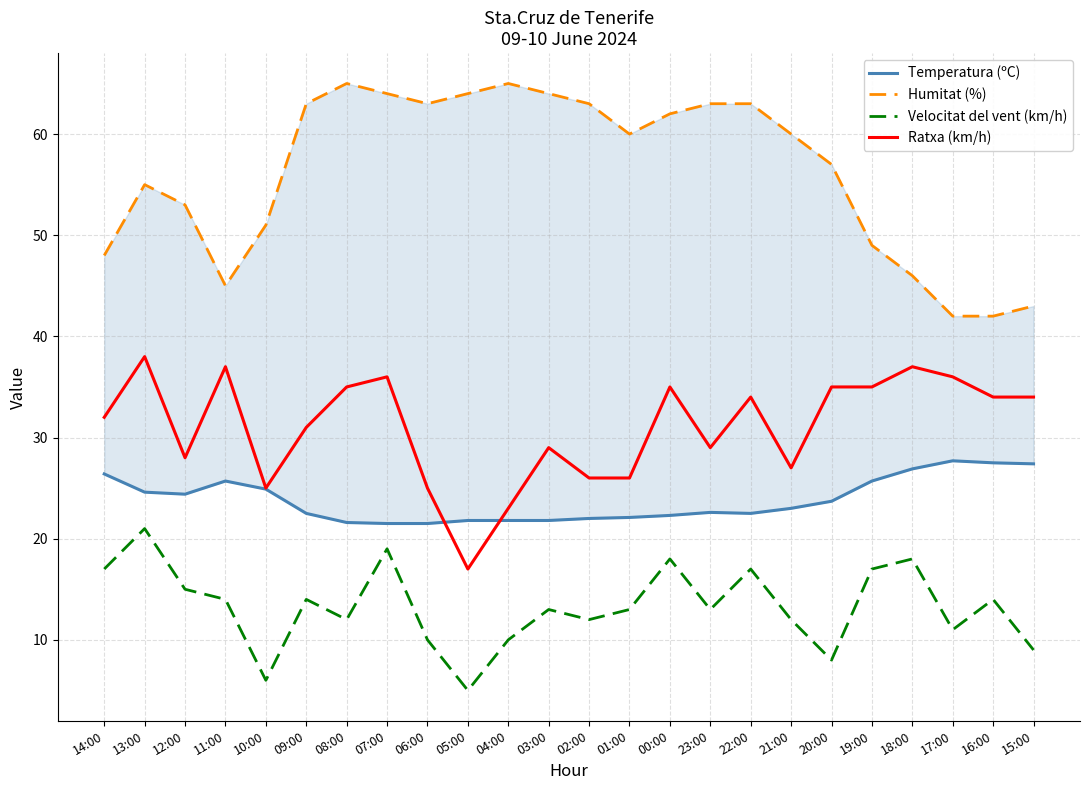

The Velocitat del vent (km/h) series shows 4.7 at 20:00. True or false?

False